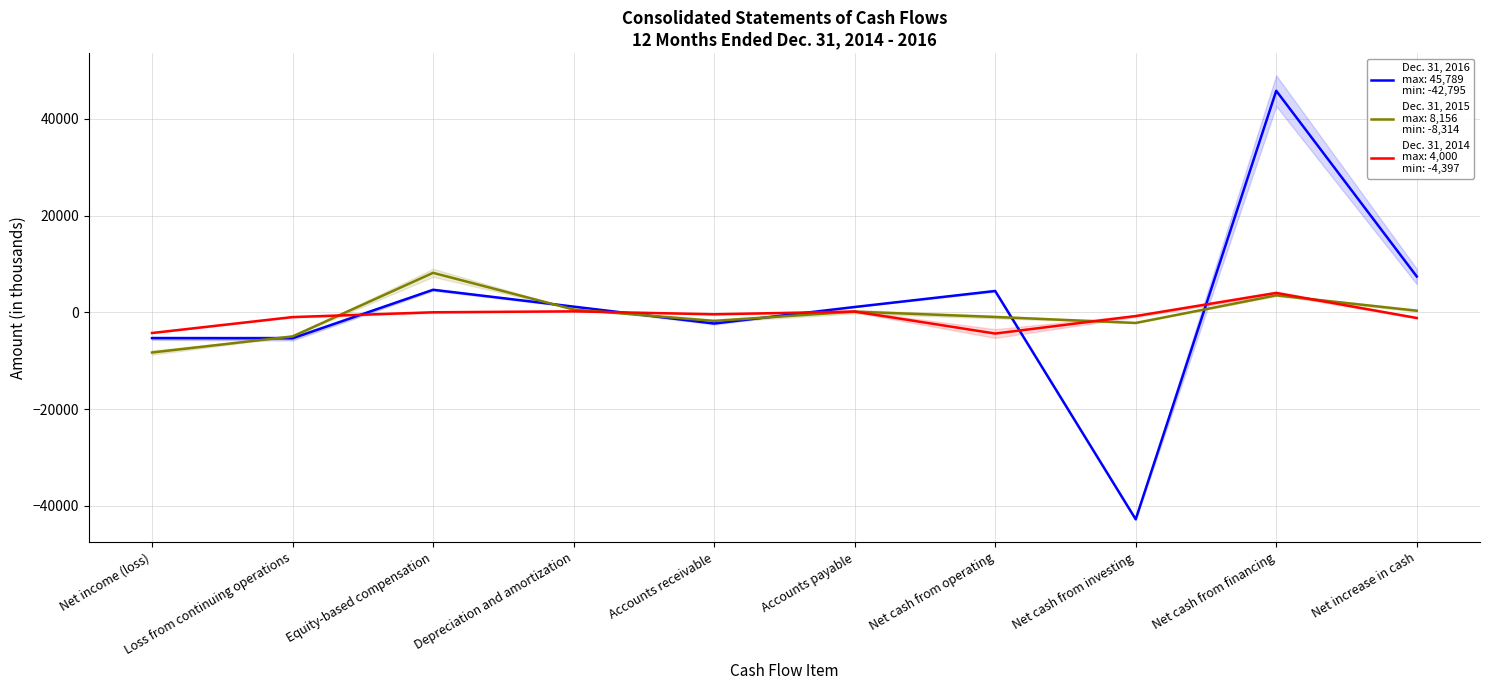

What is the minimum value shown in the chart?

-42795